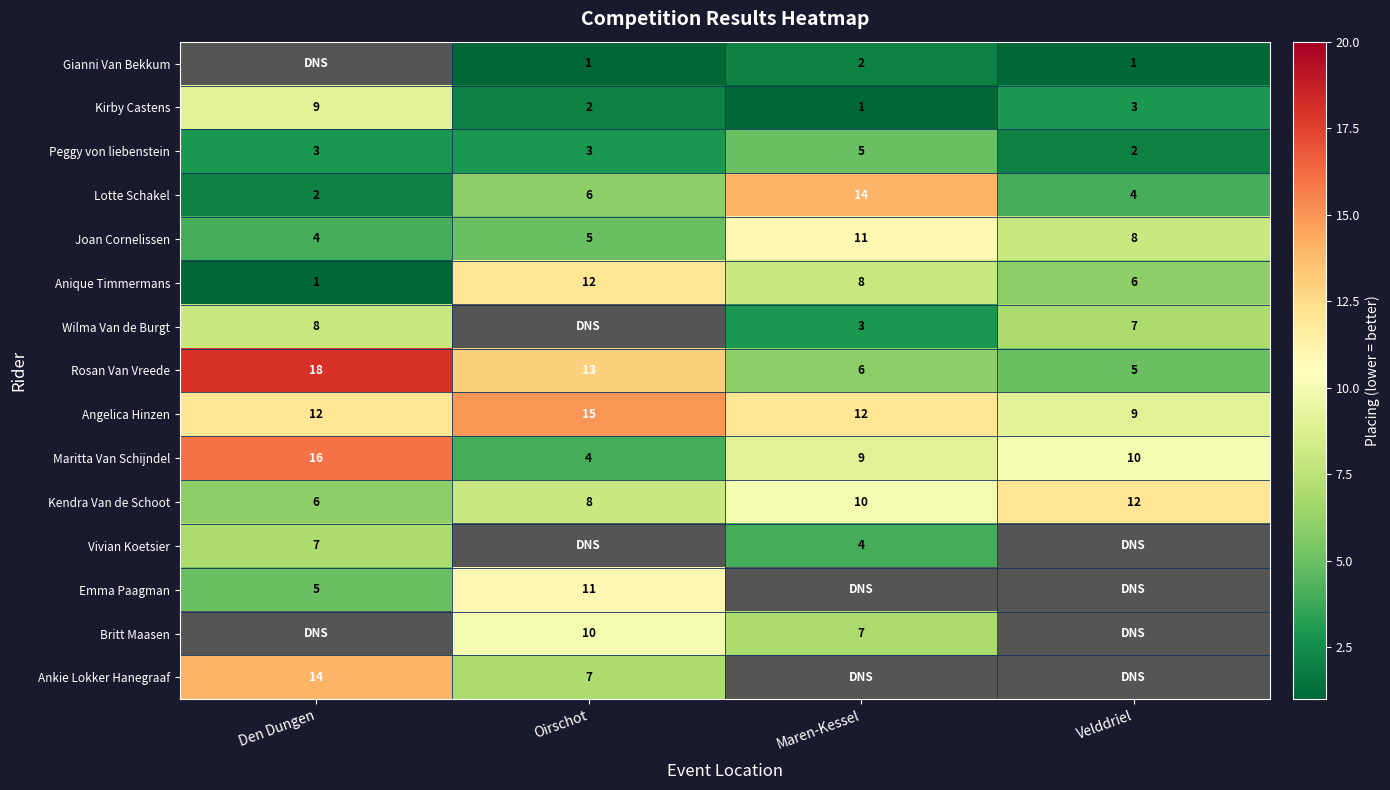

What is the sum of the Anique Timmermans values at Oirschot and Velddriel?

18